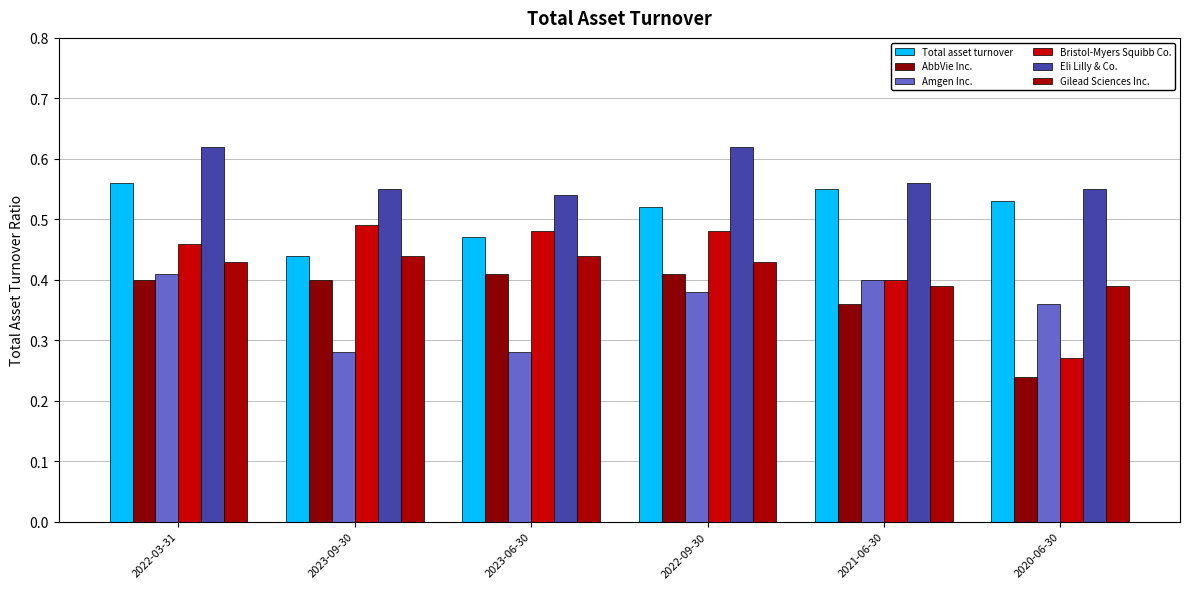

How many groups of bars are there?

6